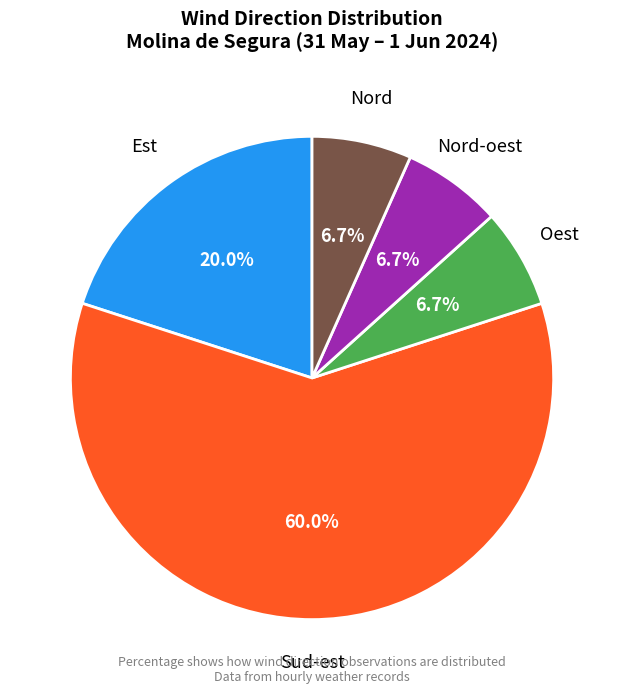

Do Nord and Nord-oest together represent more than half of the pie?

No